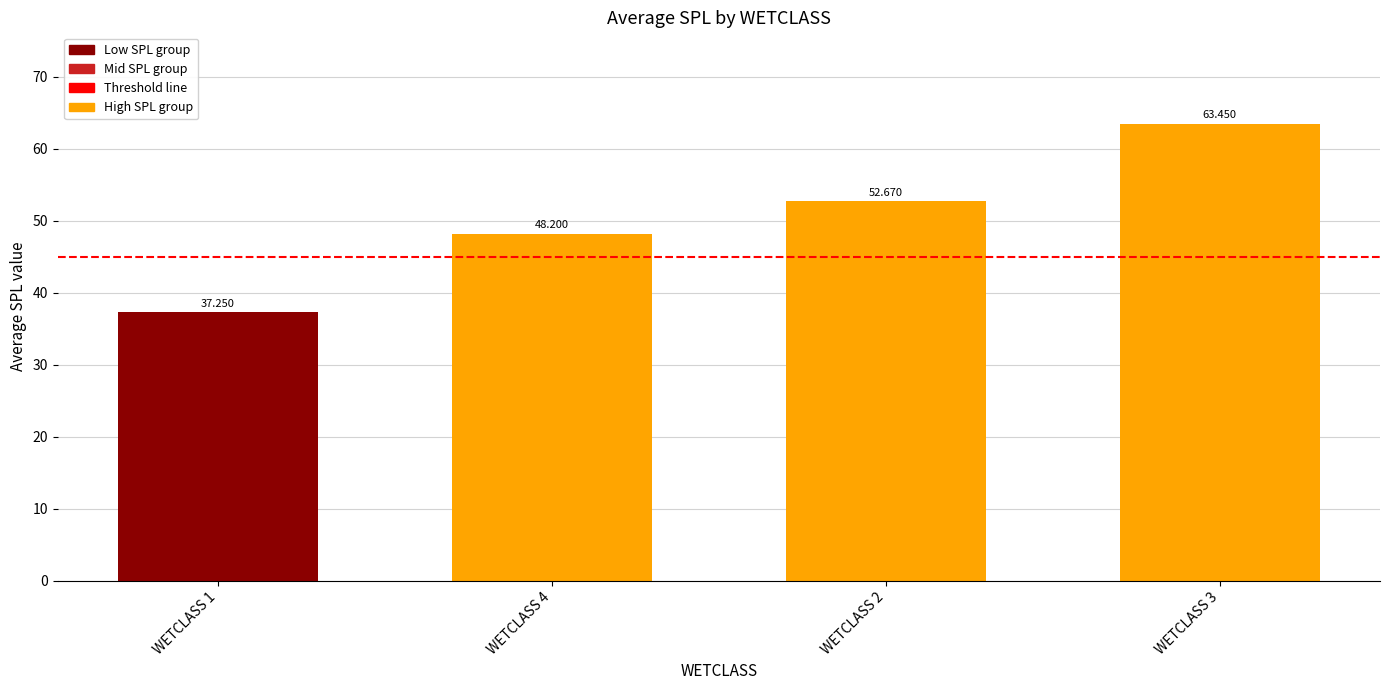

Reading left to right, list all the values displayed in this chart.

WETCLASS 1=37.2	WETCLASS 4=48.2	WETCLASS 2=52.7	WETCLASS 3=63.5